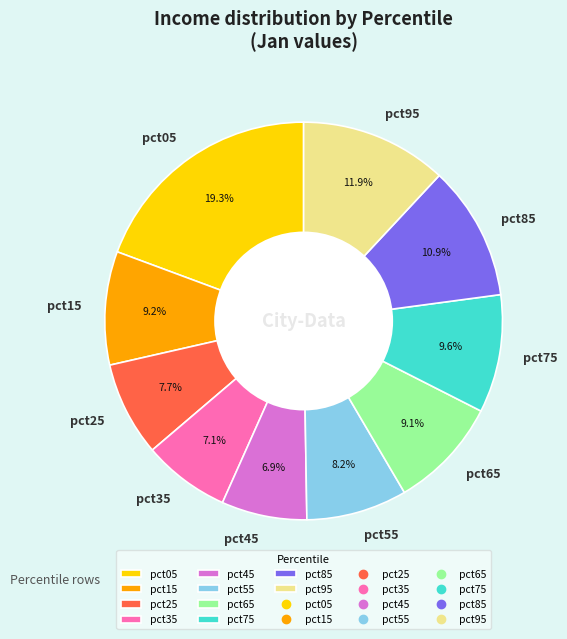

What is the largest slice in the pie chart?

pct05